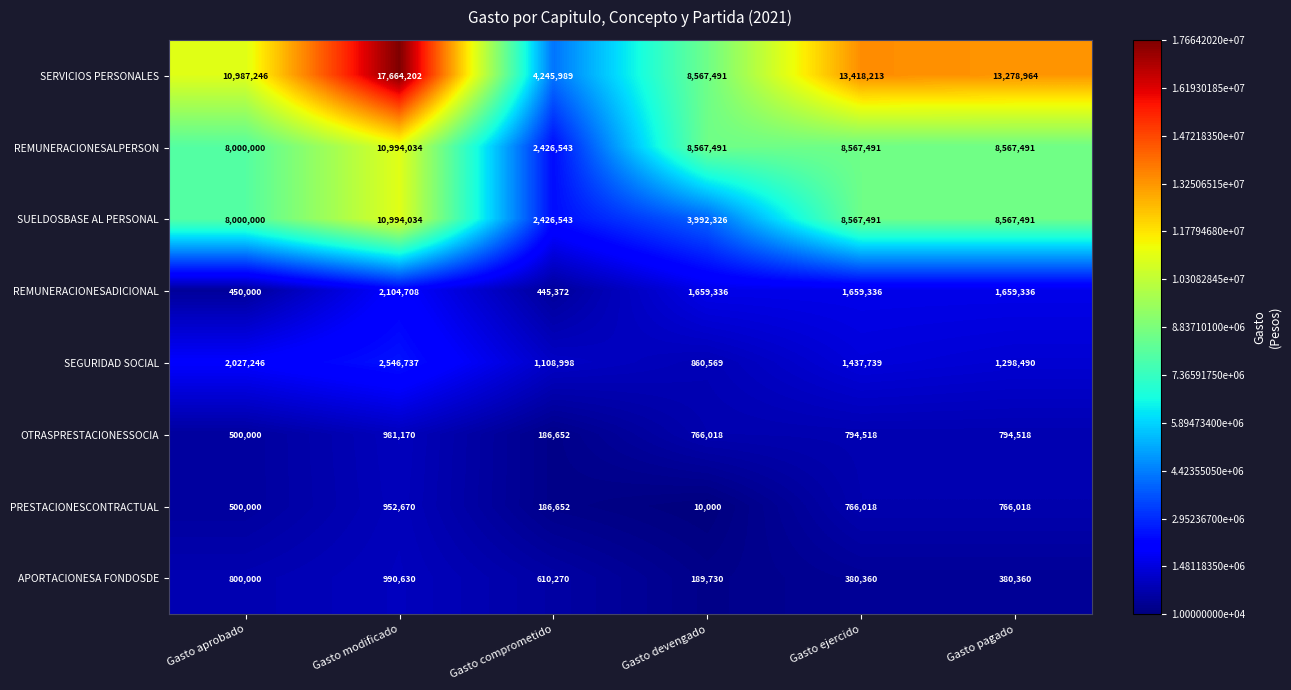

Which series changed the most between Gasto aprobado and Gasto comprometido?

SERVICIOS PERSONALES